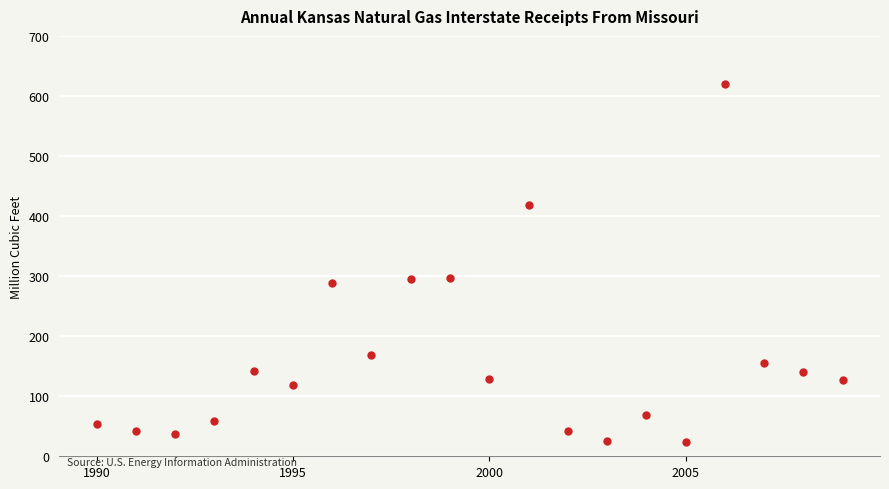

What is the range of Y values (max minus min)?

596.0